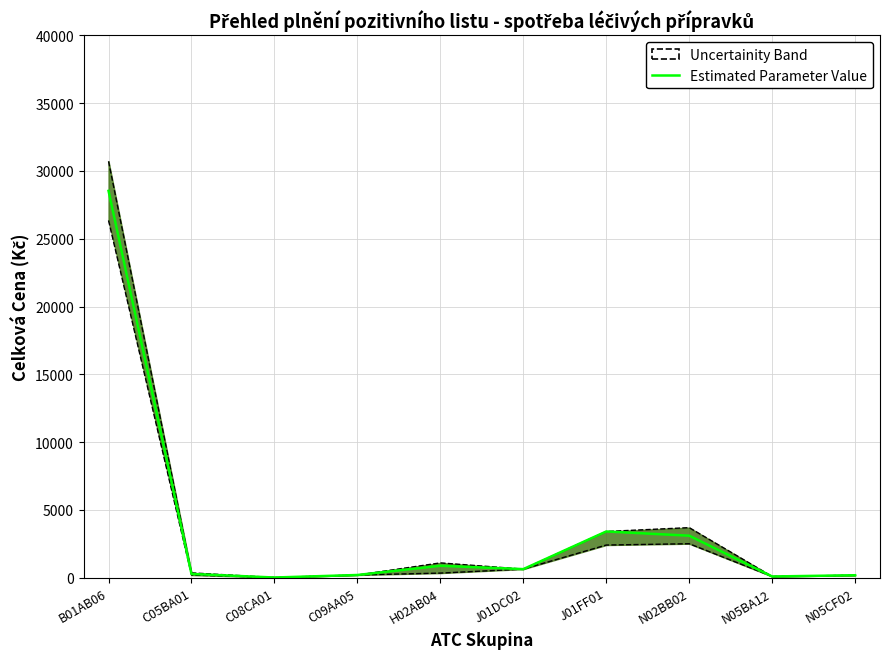

How many lines are shown in the chart?

1